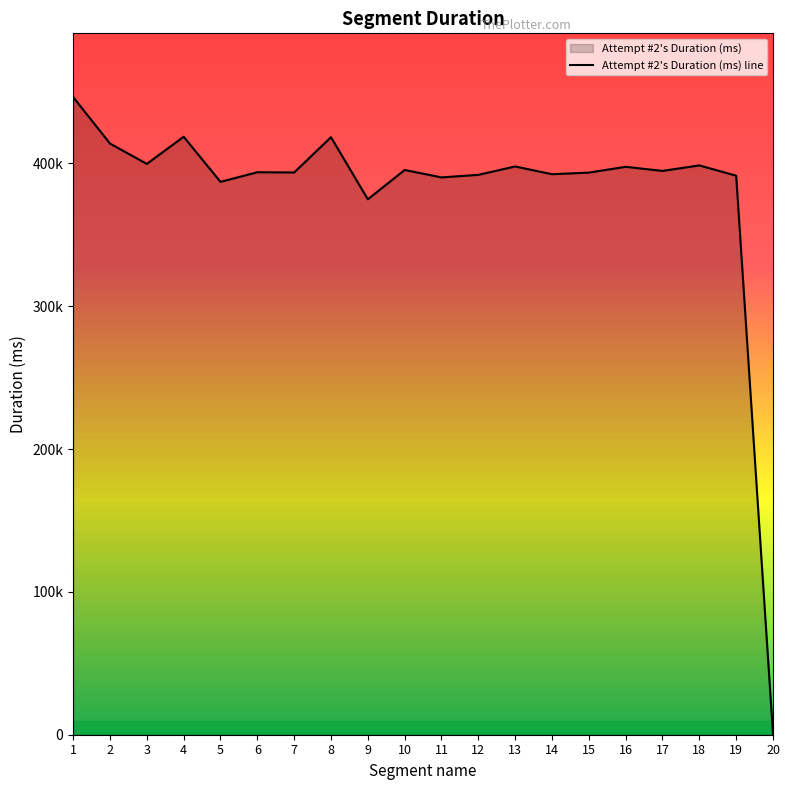

List the labels in order of value, largest first.

1, 4, 8, 2, 3, 18, 13, 16, 10, 17, 6, 7, 15, 14, 12, 19, 11, 5, 9, 20